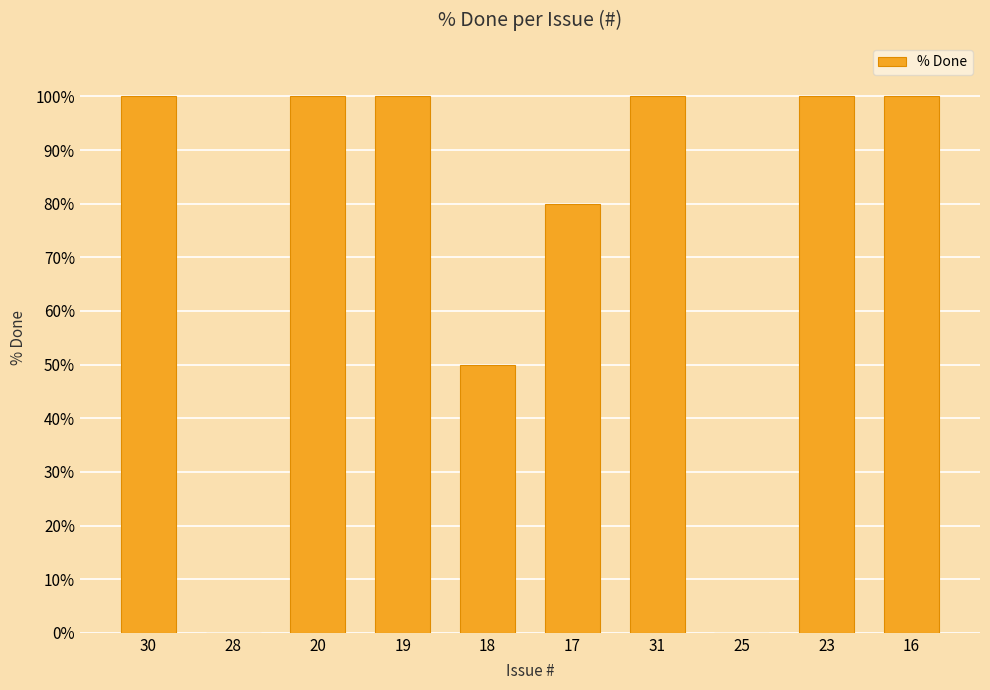

What is the greatest value displayed?

100